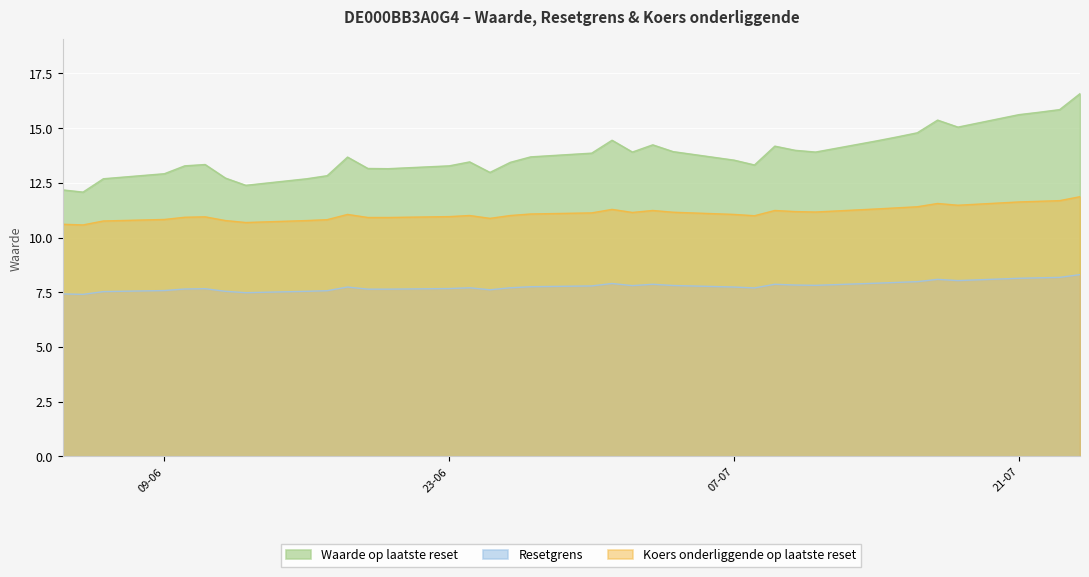

What is the total value across all series at 2025-07-09?

33.3